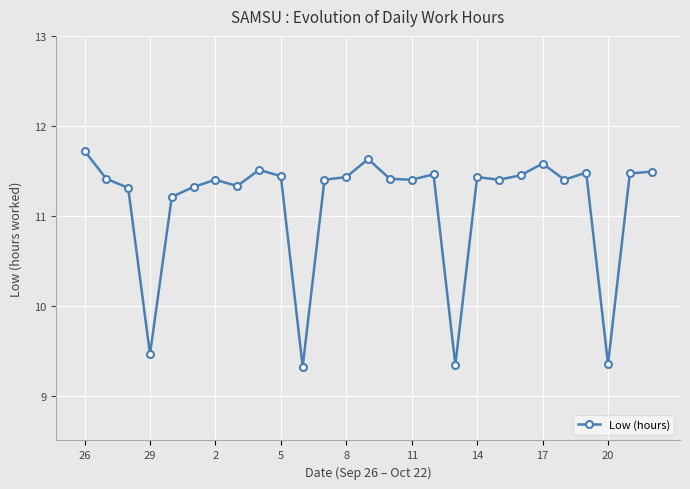

What is the difference between the second highest and second lowest values?

2.3